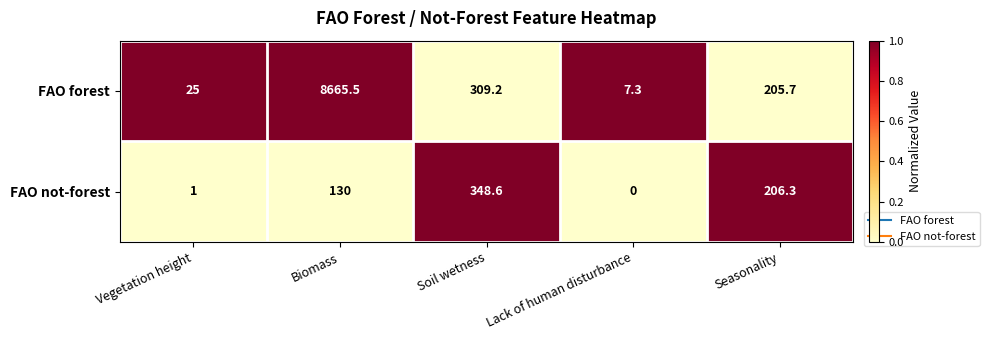

Which series changed the most between Biomass and Seasonality?

FAO forest